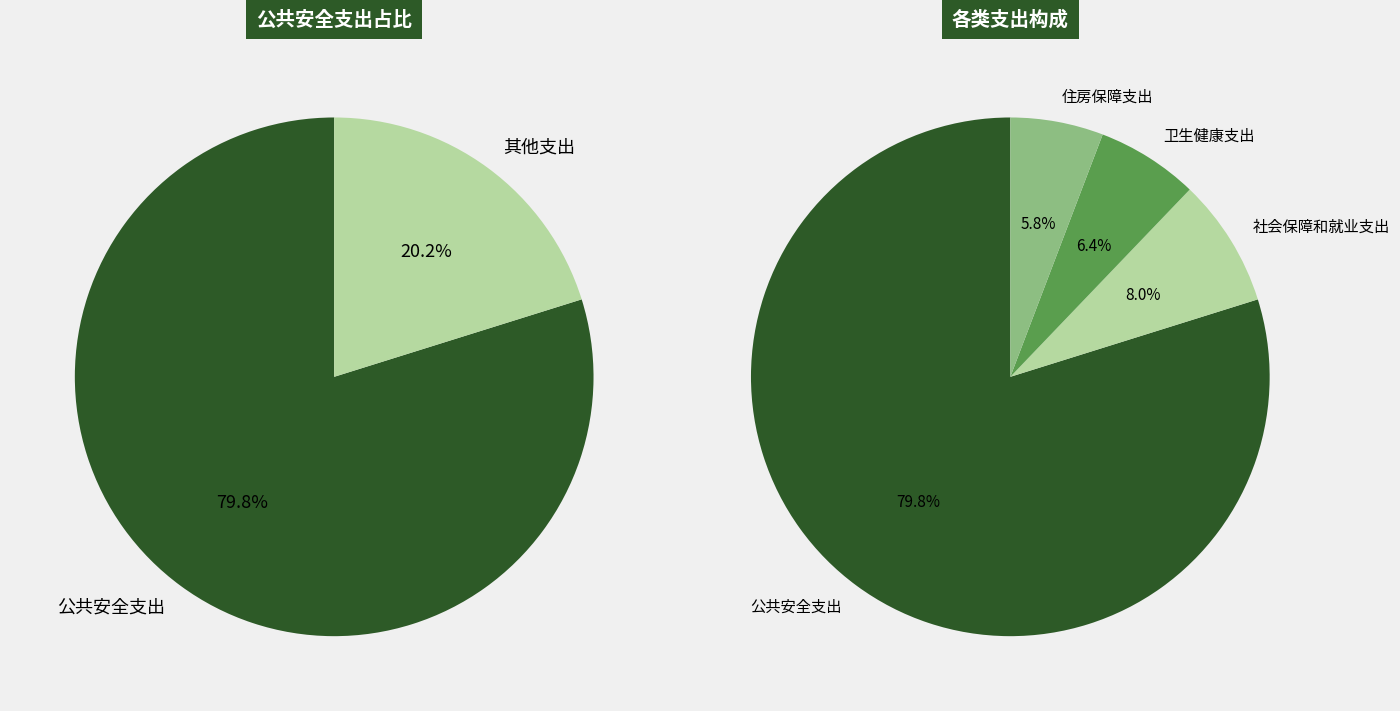

Does 住房保障支出 account for over 50% of the chart?

No